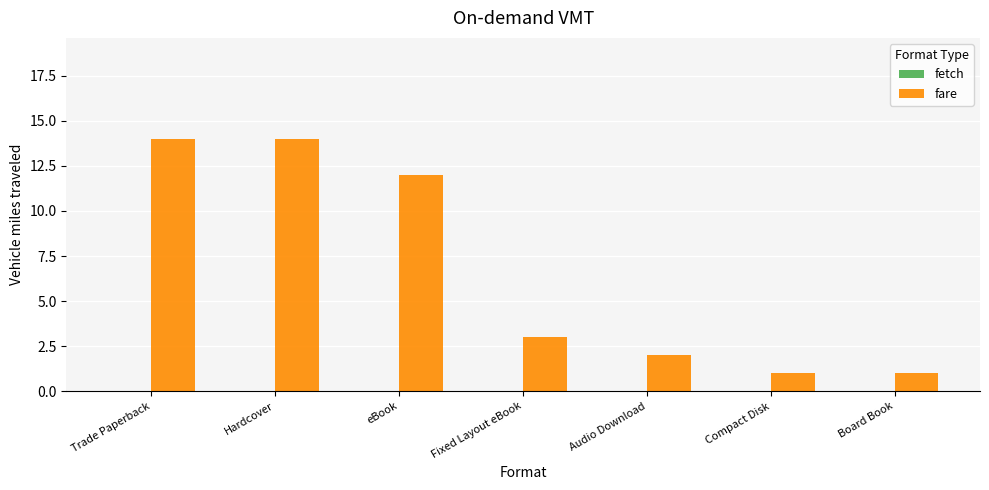

The value at eBook is 12. True or false?

True